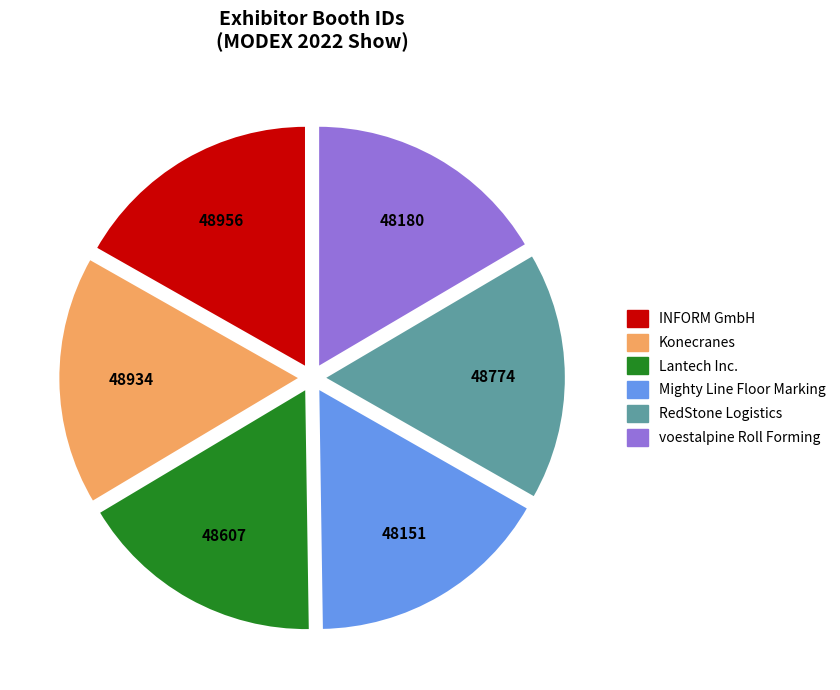

The Lantech Inc. slice represents 23% of the pie. True or false?

False